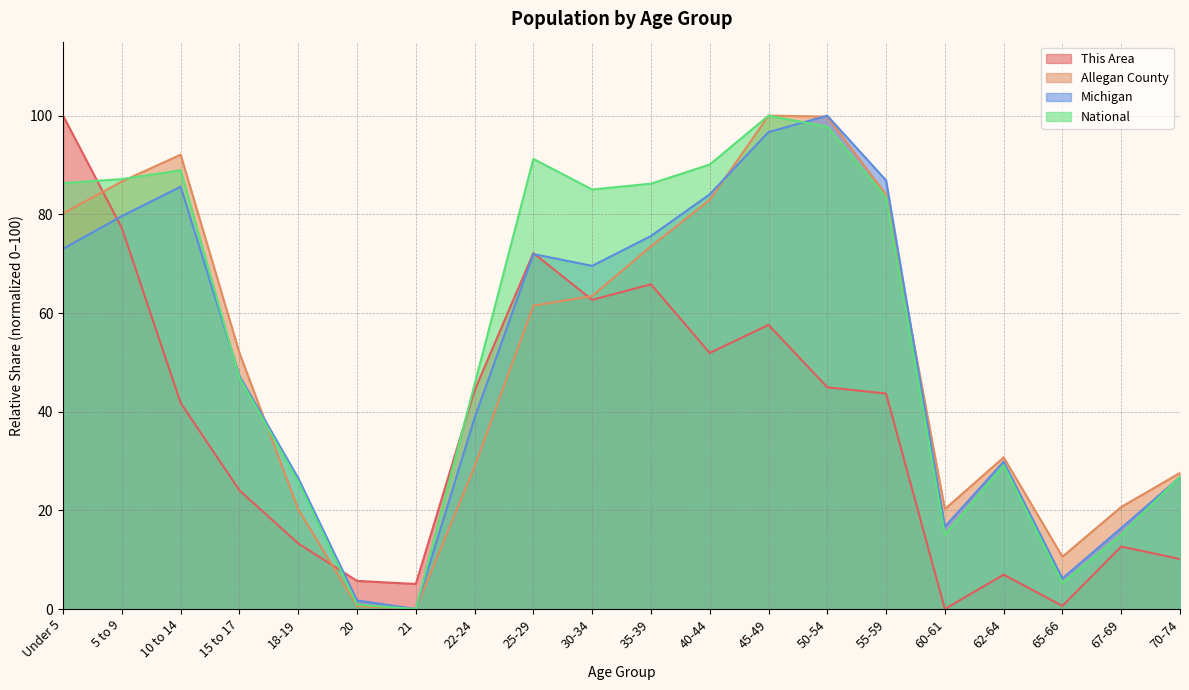

What is the label of the 5th point from the left?

18-19